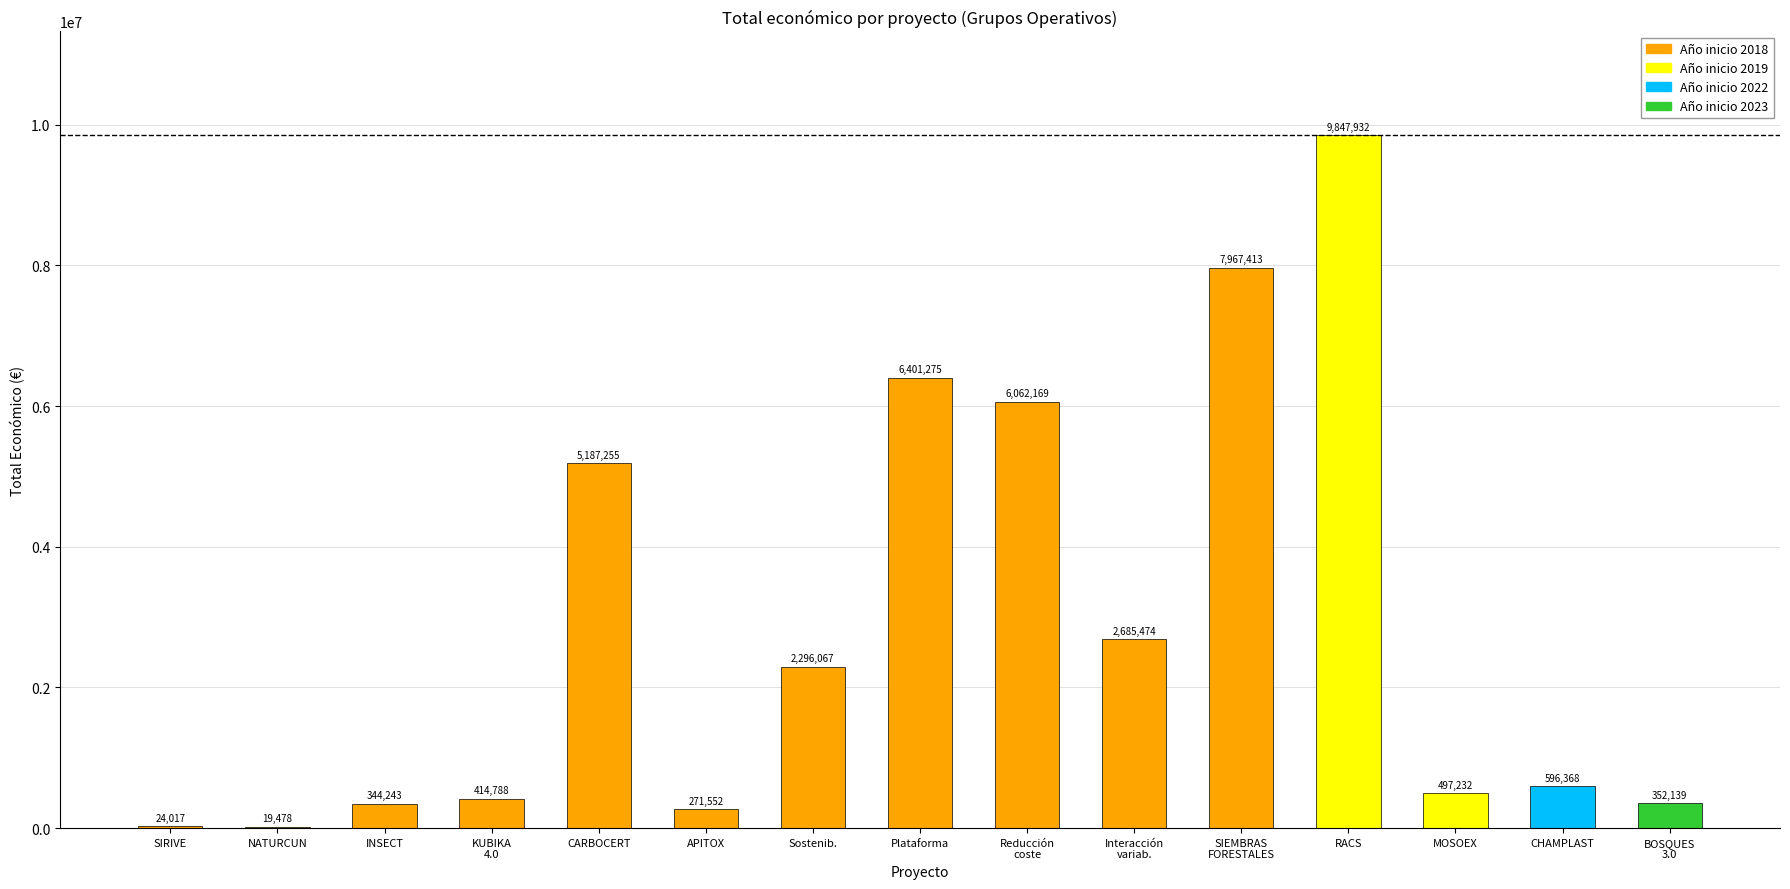

At which category does the chart reach its peak across all series?

RACS